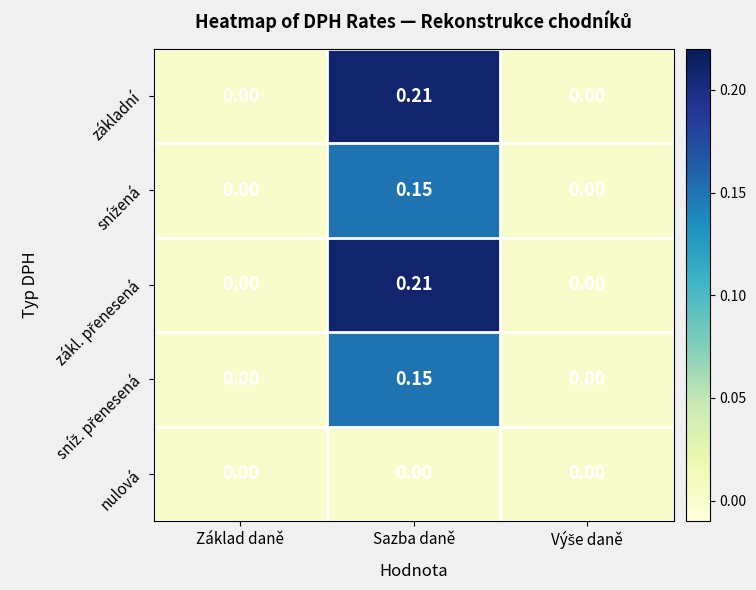

What is the total value across all series at Sazba daně?

0.7